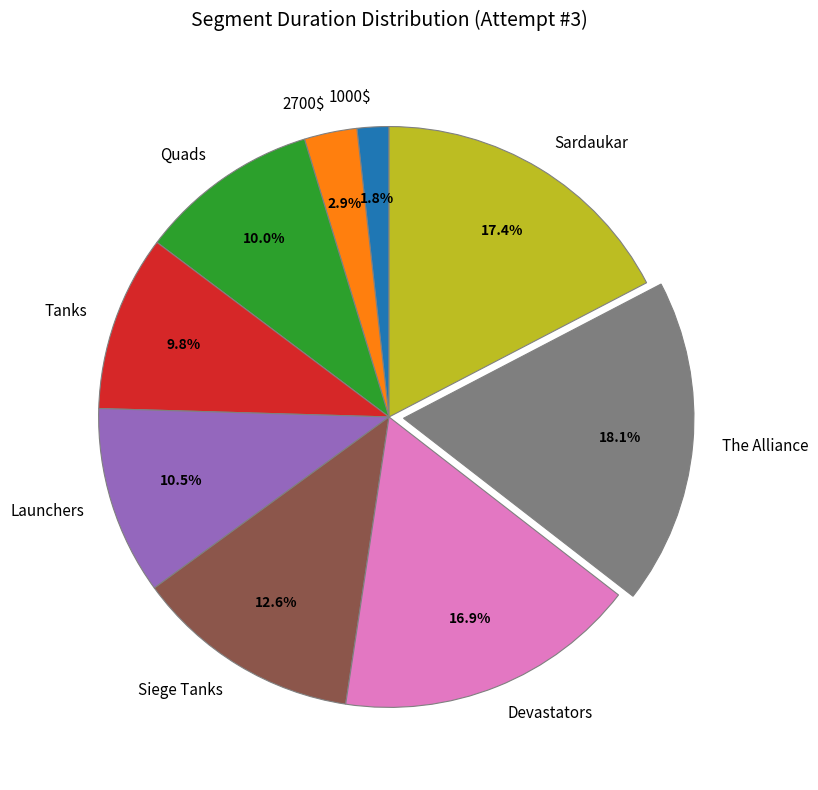

Which has a higher value, The Alliance or Quads?

The Alliance